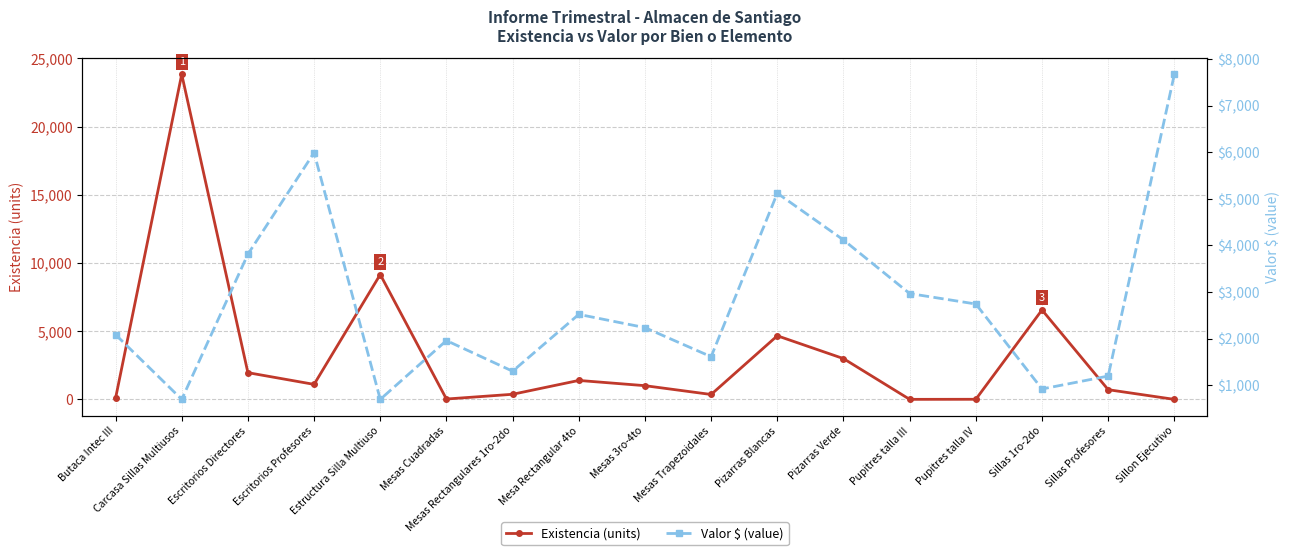

At which label does Valor $ (value) first exceed 2238?

Escritorios Directores